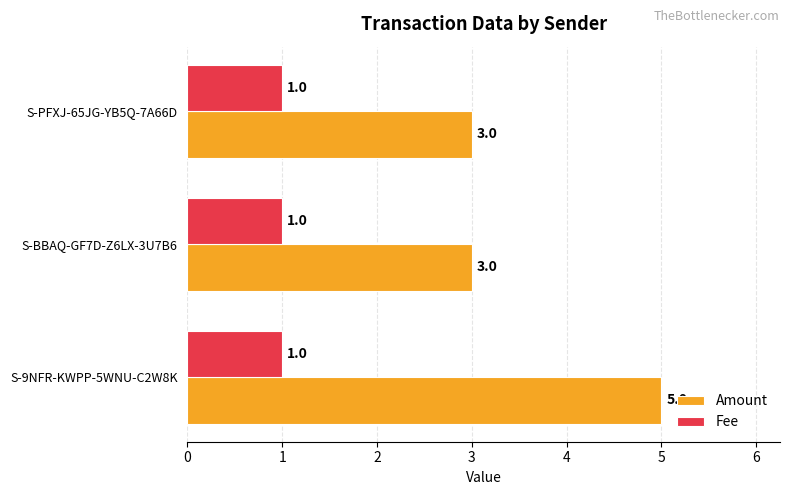

The Amount series shows 4 at S-PFXJ-65JG-YB5Q-7A66D. True or false?

False